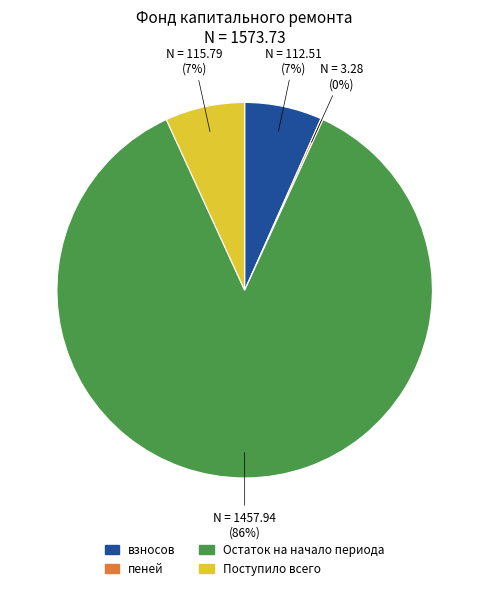

What percentage is the Остаток на начало периода slice, to the nearest percent?

86%